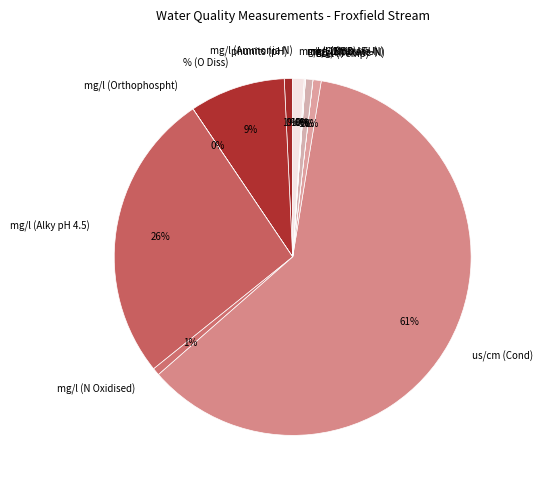

Is mg/l (Alky pH 4.5) the majority of the pie?

No